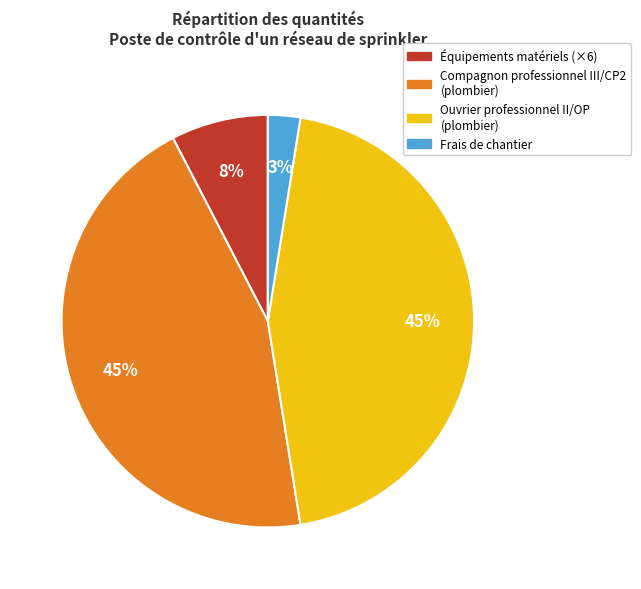

Does any single category account for the majority?

No